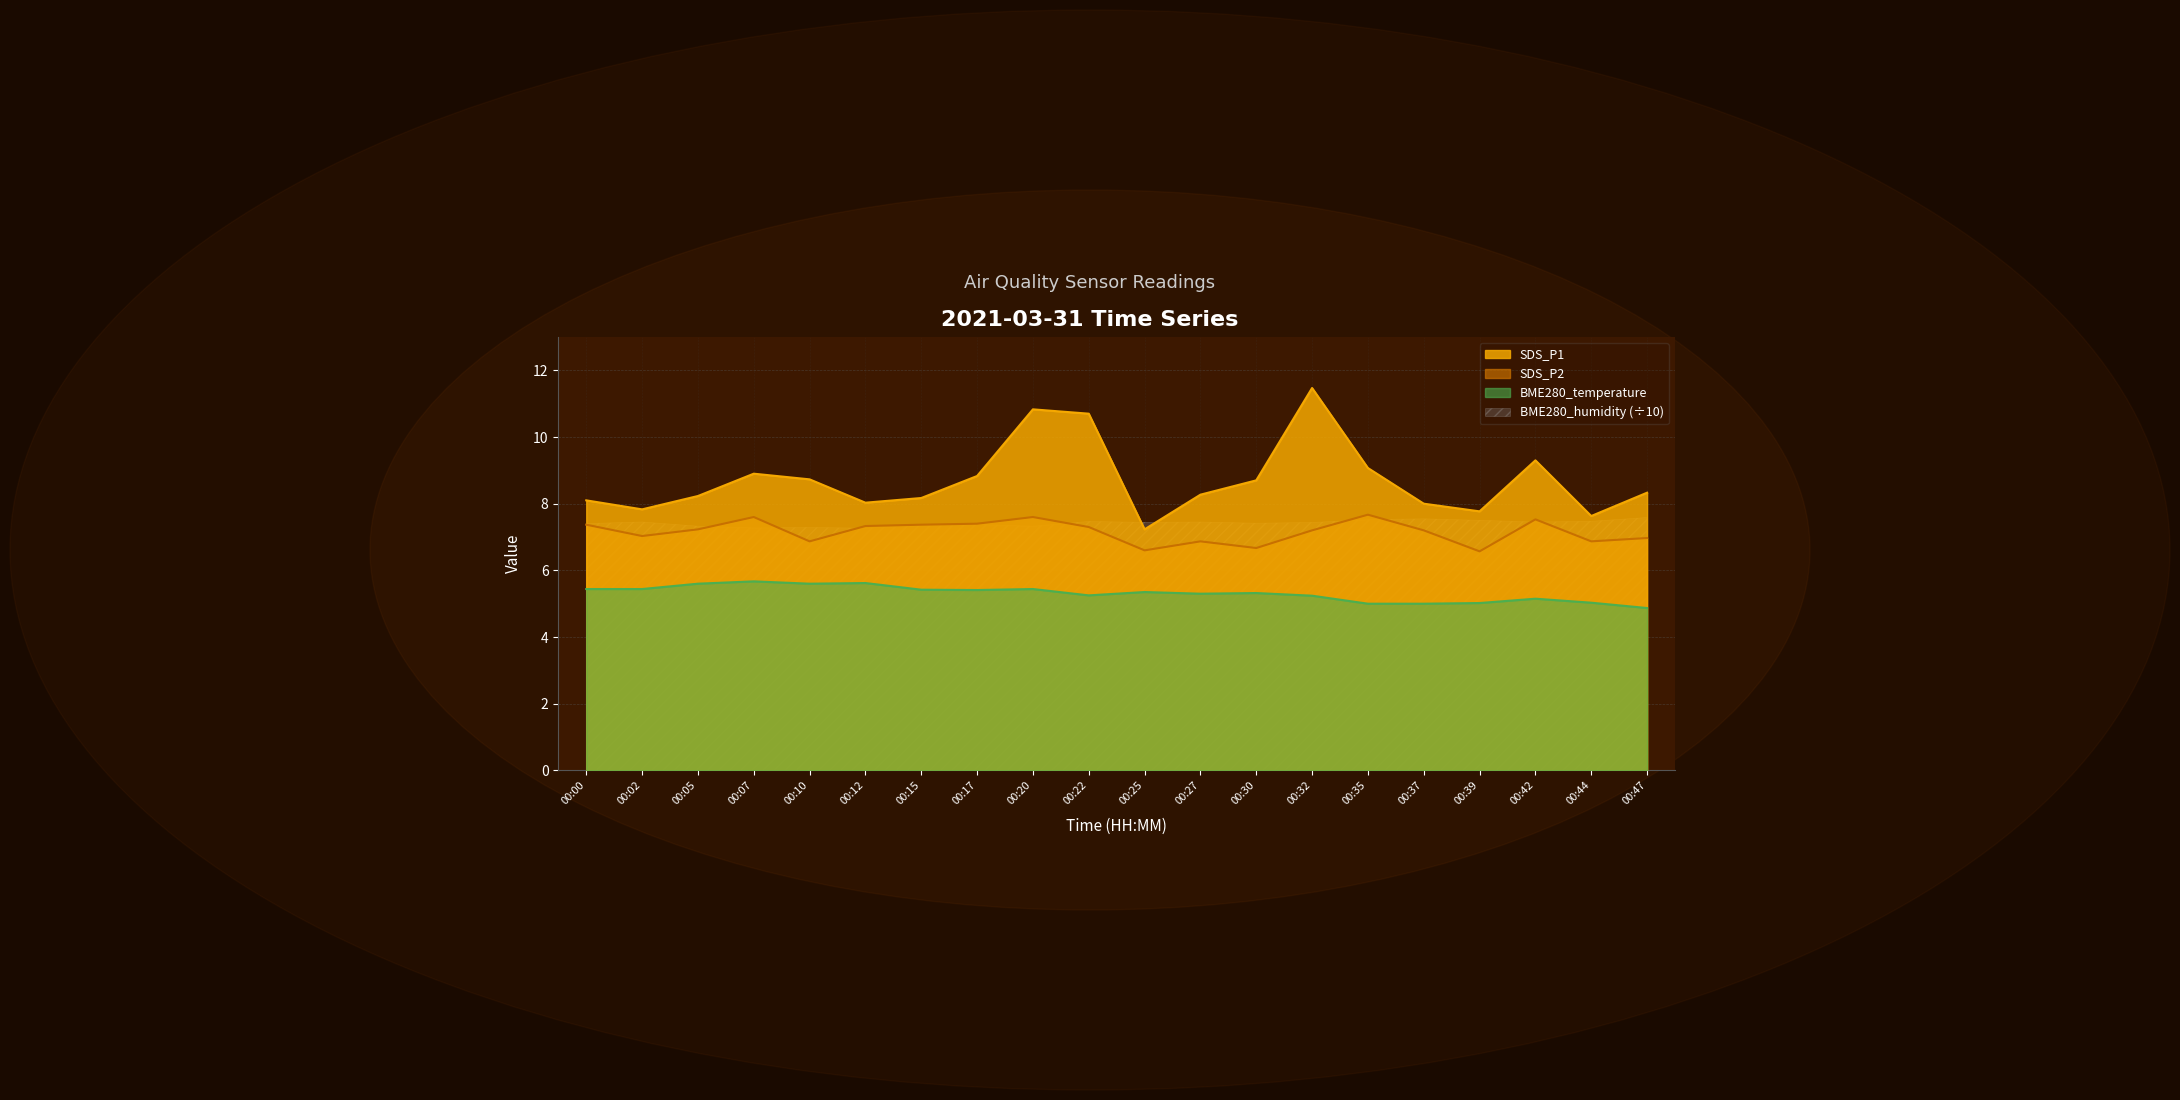

Reading left to right, extract all data points from this chart.

SDS_P1: 00:00=8.1	00:02=7.8	00:05=8.2	00:07=8.9	00:10=8.7	00:12=8.0	00:15=8.2	00:17=8.8	00:20=10.8	00:22=10.7	00:25=7.2	00:27=8.3	00:30=8.7	00:32=11.5	00:35=9.1	00:37=8.0	00:39=7.8	00:42=9.3	00:44=7.6	00:47=8.3
SDS_P2: 00:00=7.4	00:02=7.0	00:05=7.2	00:07=7.6	00:10=6.9	00:12=7.3	00:15=7.4	00:17=7.4	00:20=7.6	00:22=7.3	00:25=6.6	00:27=6.9	00:30=6.7	00:32=7.2	00:35=7.7	00:37=7.2	00:39=6.6	00:42=7.5	00:44=6.9	00:47=7.0
BME280_temperature: 00:00=5.4	00:02=5.4	00:05=5.6	00:07=5.7	00:10=5.6	00:12=5.6	00:15=5.4	00:17=5.4	00:20=5.4	00:22=5.2	00:25=5.3	00:27=5.3	00:30=5.3	00:32=5.2	00:35=5.0	00:37=5.0	00:39=5.0	00:42=5.2	00:44=5.0	00:47=4.9